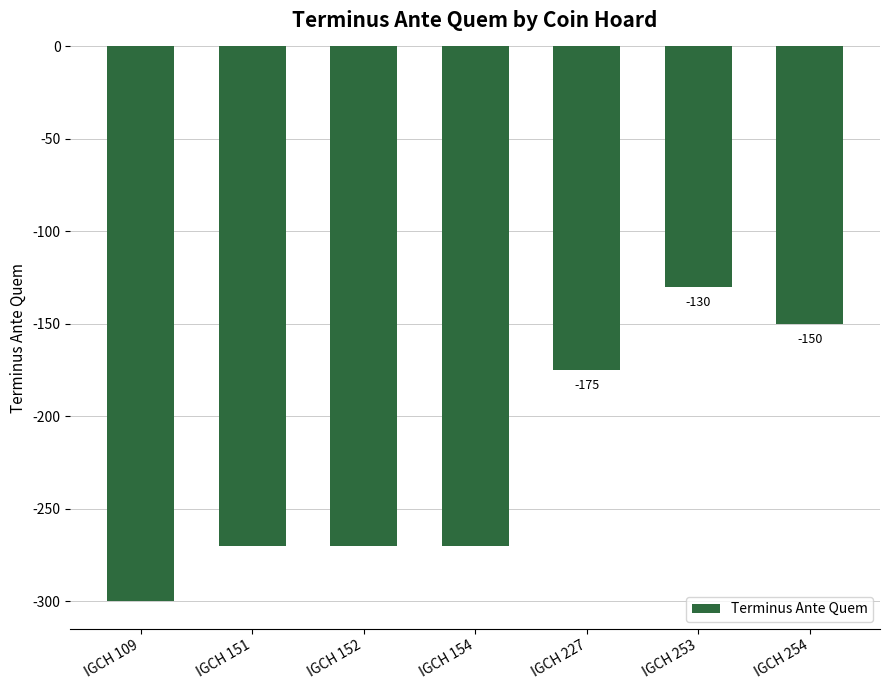

Read the value at IGCH 152, to the nearest 10.

-270